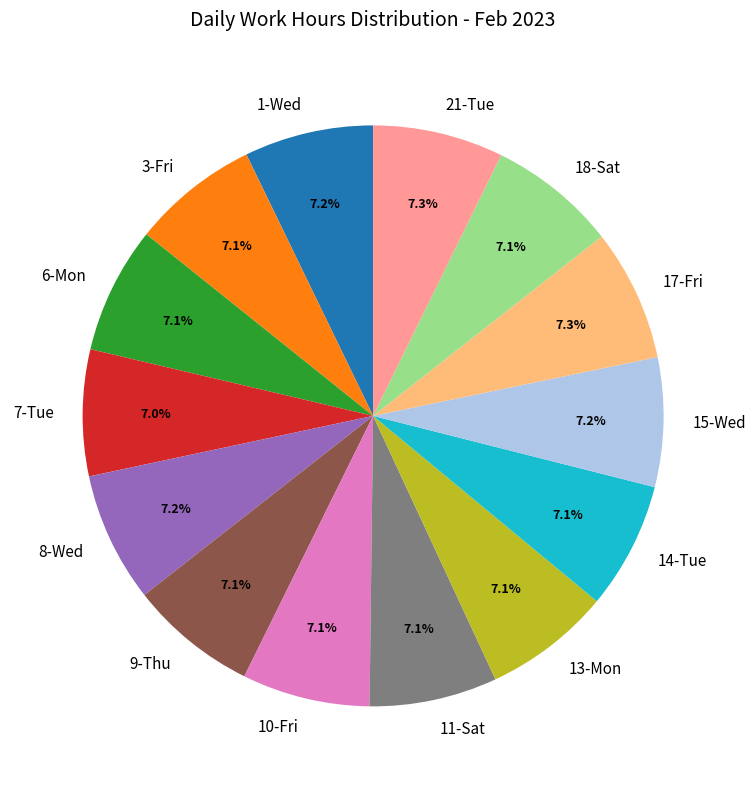

Is there any slice that represents more than half of the pie?

No